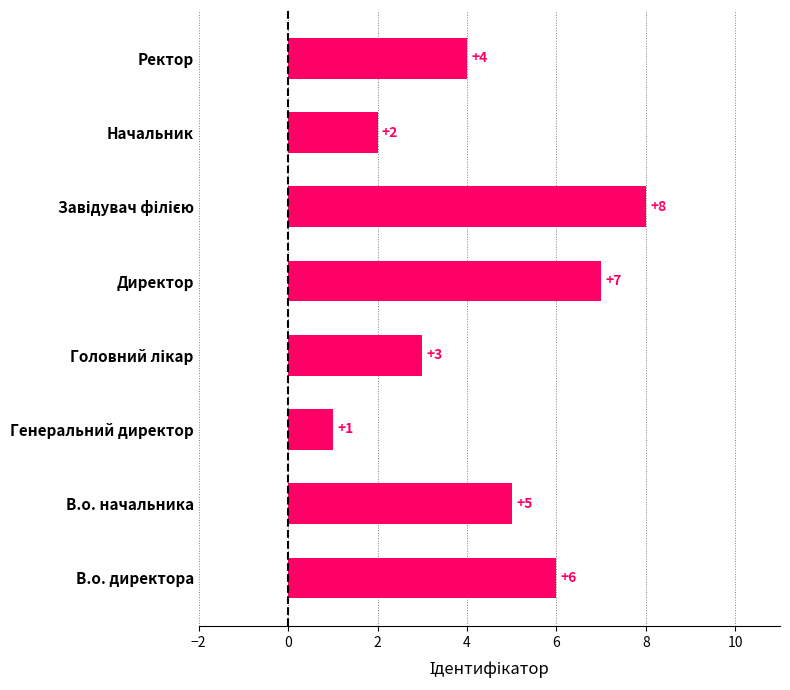

What is the difference between the second highest and second lowest values?

5